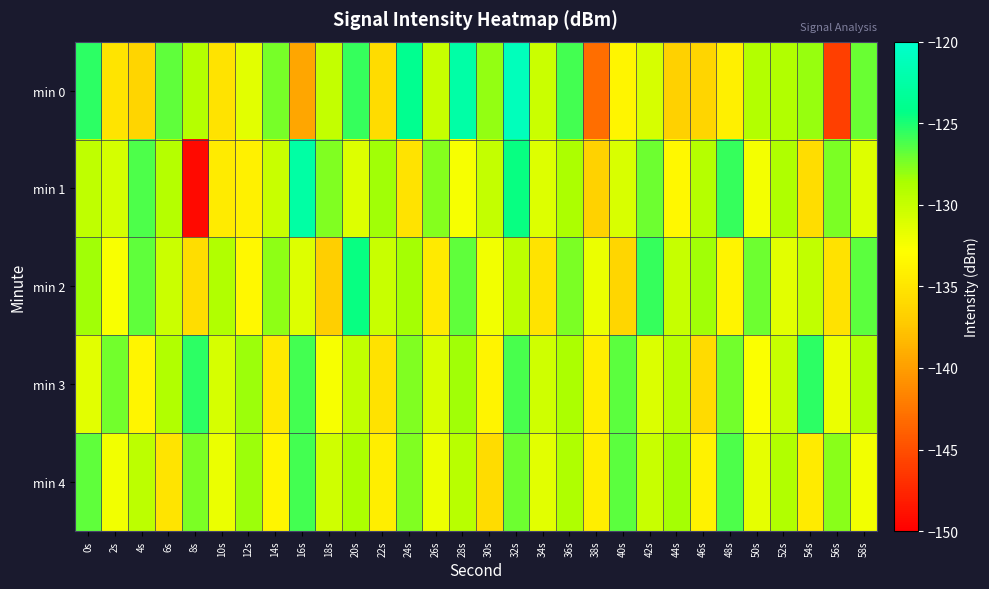

What is the greatest value displayed?

-121.2